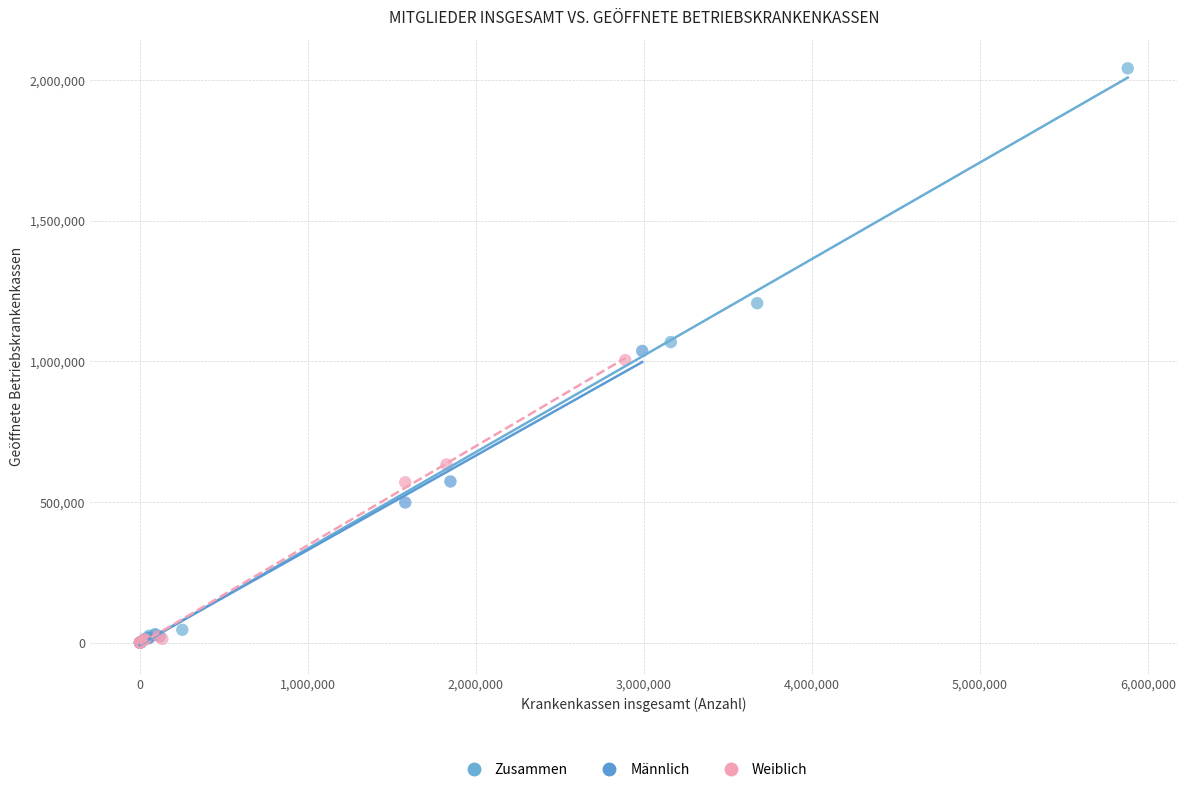

Which series has the largest Y range (max minus min)?

Zusammen